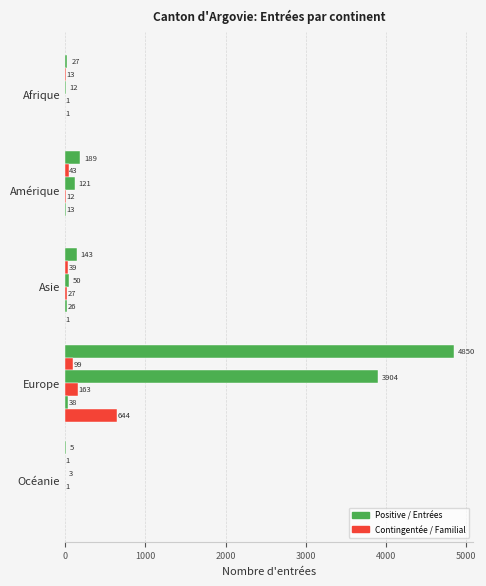

How many data points does each series have?

5